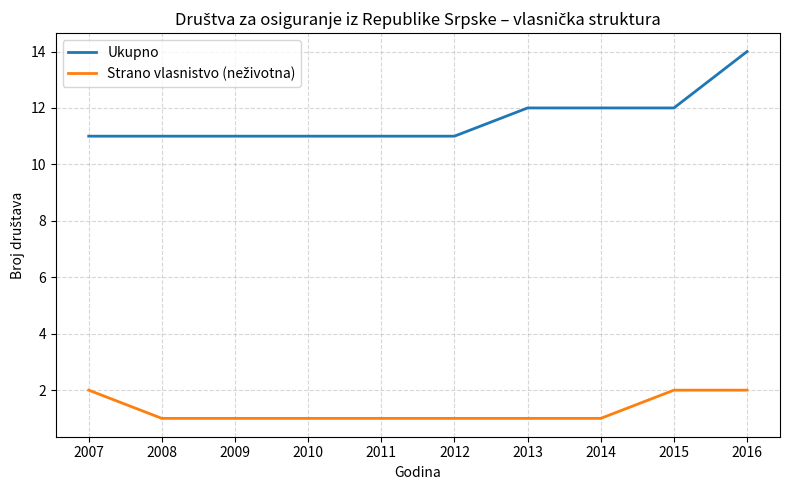

What is the lowest value of the Ukupno series?

11